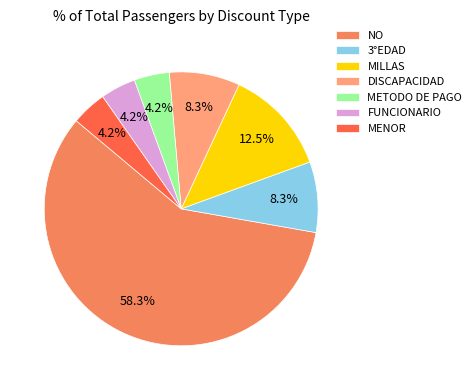

Does any single category account for the majority?

Yes